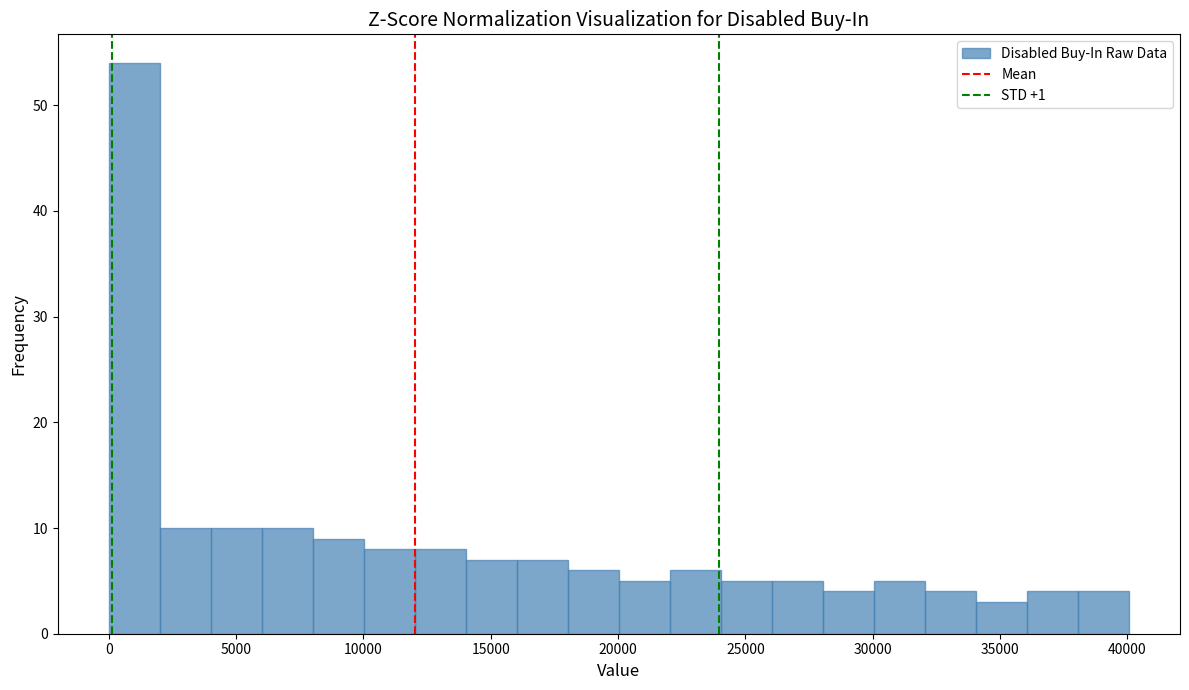

How tall is the bar that spans 22000 to 24000 on the x-axis? Neither the bar edges nor the heights are printed on the chart, so give them approximately, as read against the axes.

6